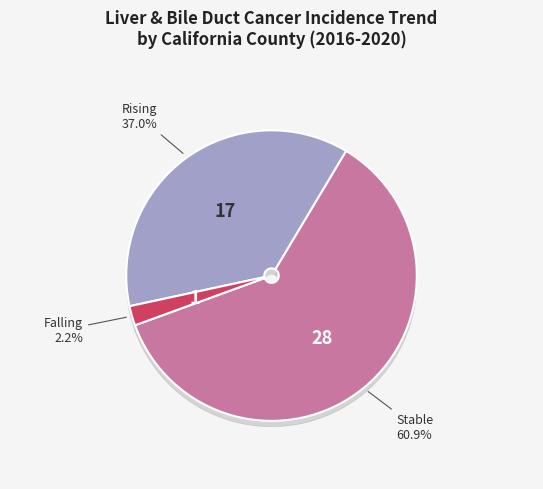

Is it true that falling is 1% of the pie?

False